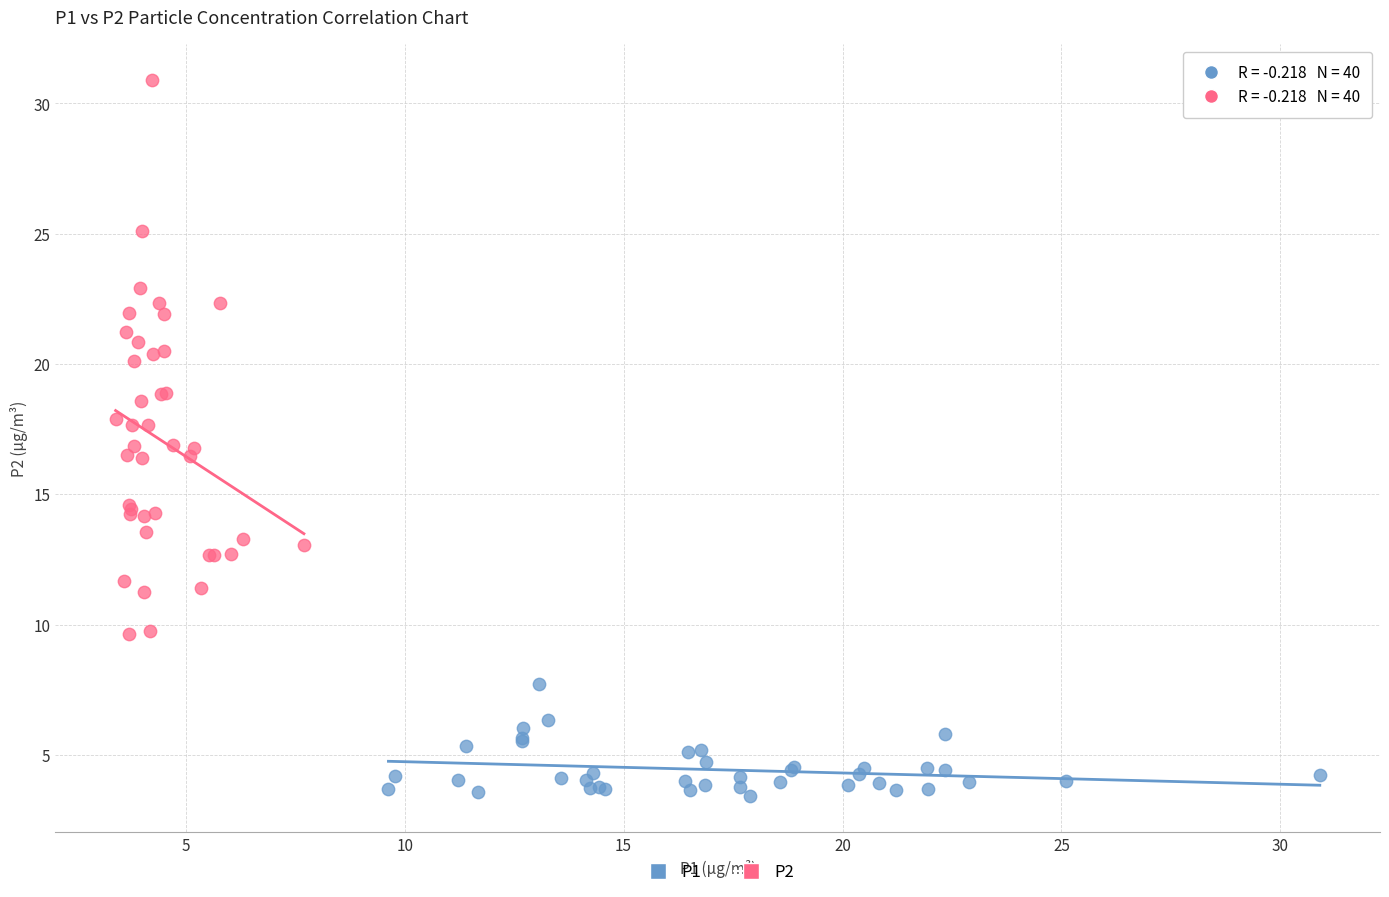

Which series contains the lowest Y value?

P1